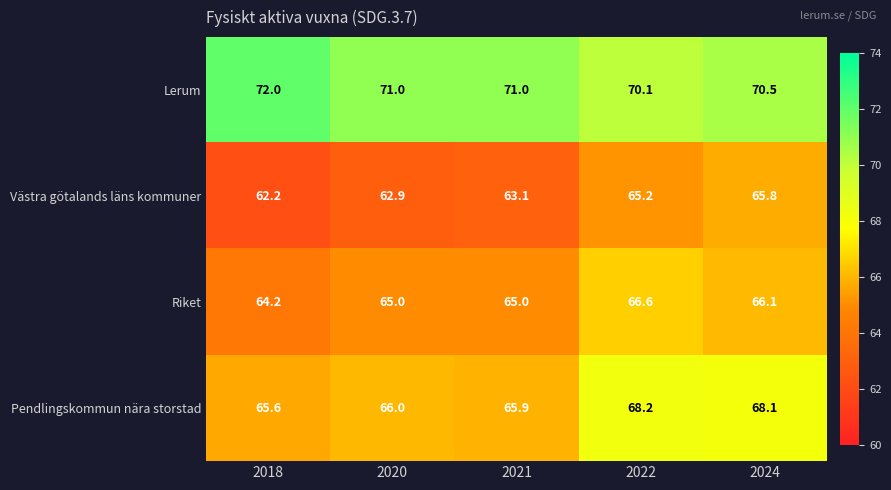

What is the smallest value displayed?

62.2